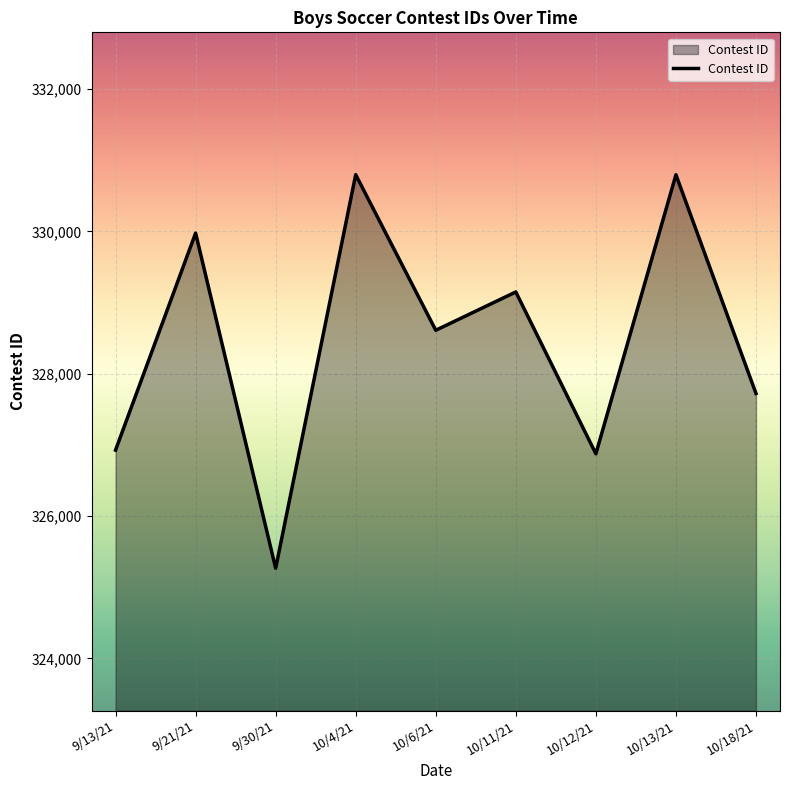

The chart shows a value of 65885 at 10/6/21. True or false?

False